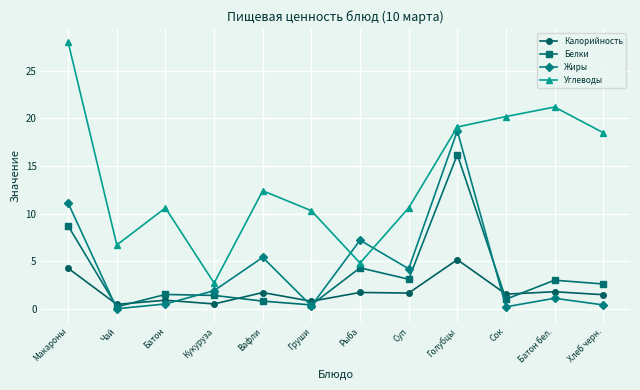

List the series in order of their peak value, lowest first.

Калорийность, Белки, Жиры, Углеводы